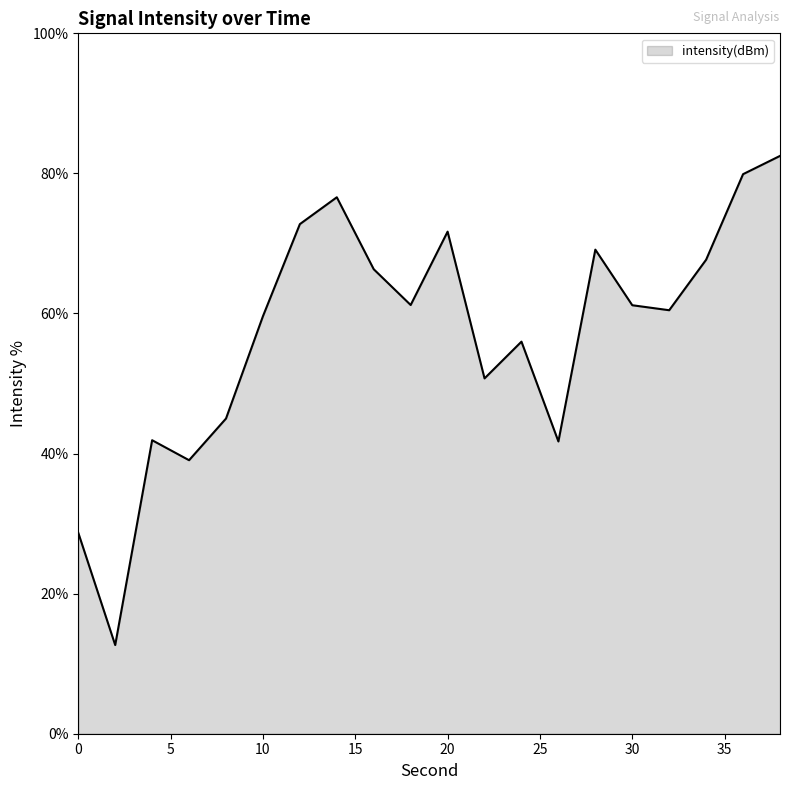

What is the minimum value shown in the chart?

12.7